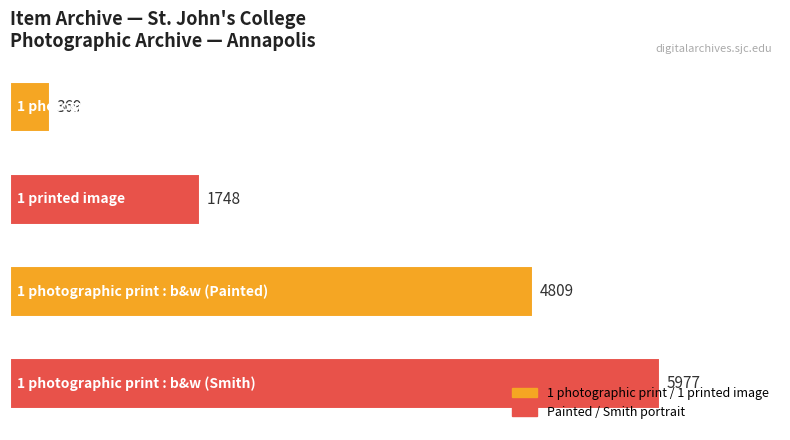

Count the values in the range 1748 to 5977.

3